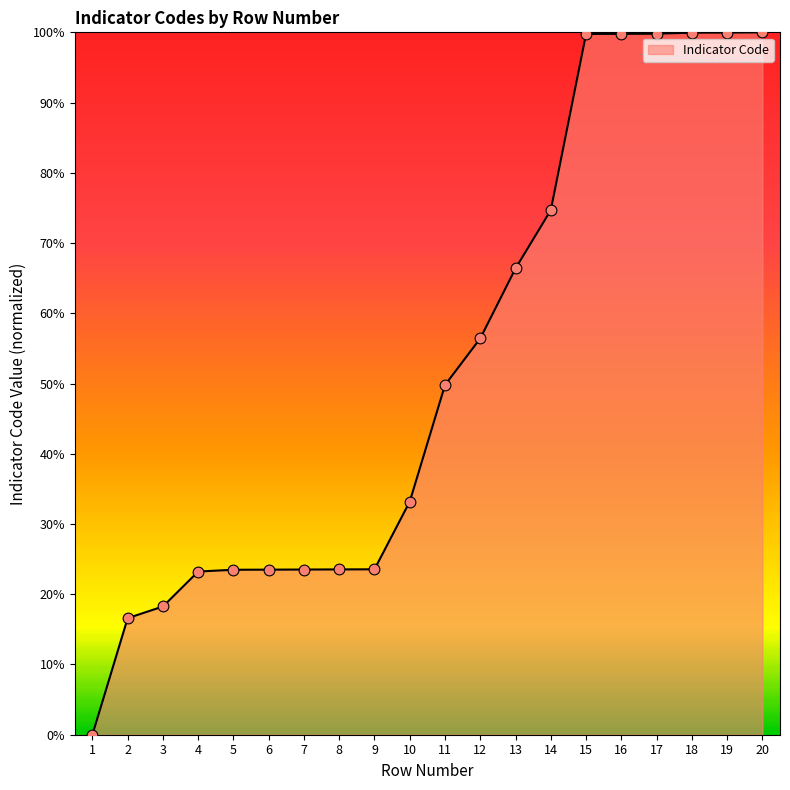

Between 14 and 3, which is larger?

14